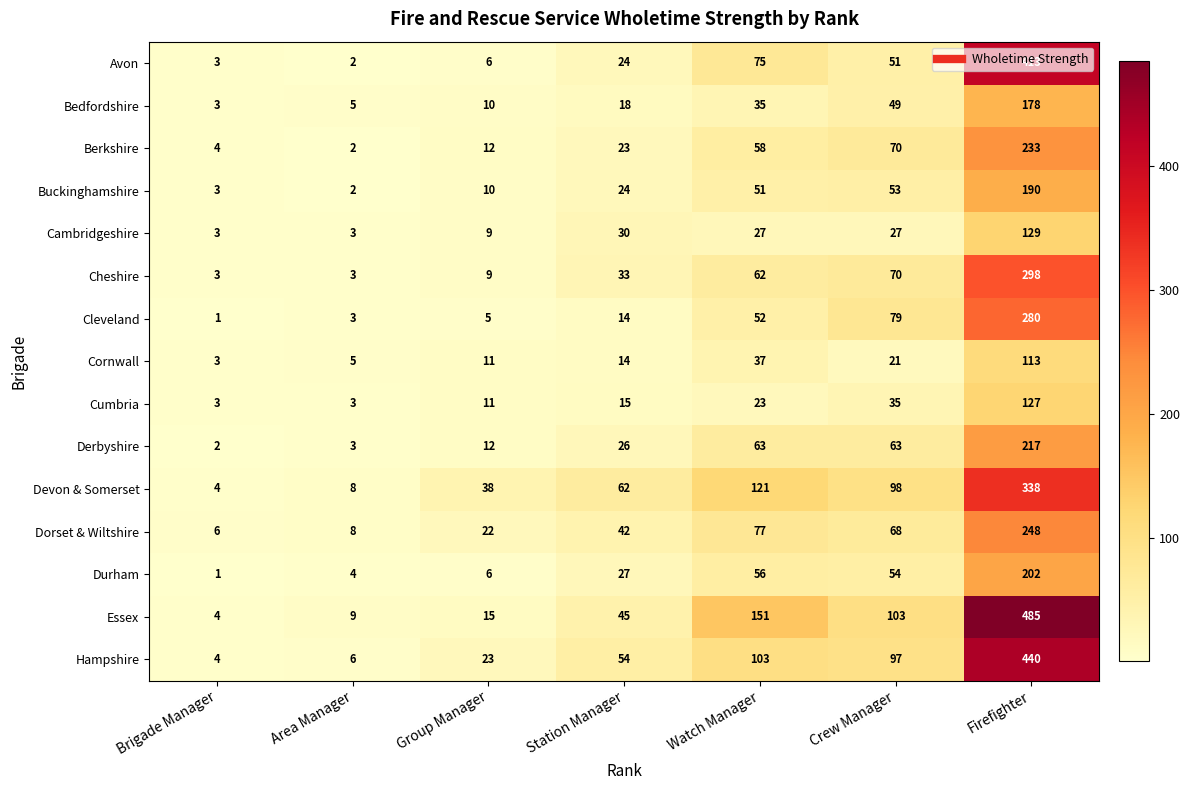

At which label is Bedfordshire closest to 90?

Crew Manager